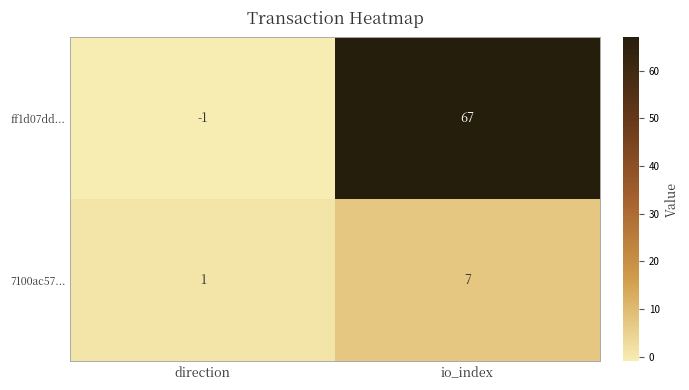

What is the difference between the 7100ac57... values at direction and io_index?

6